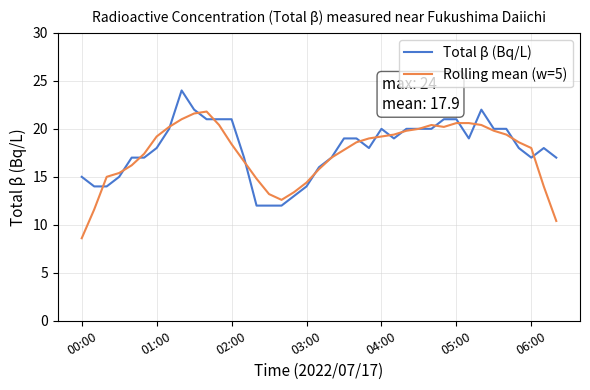

What is the maximum value for Total β (Bq/L)?

24.0